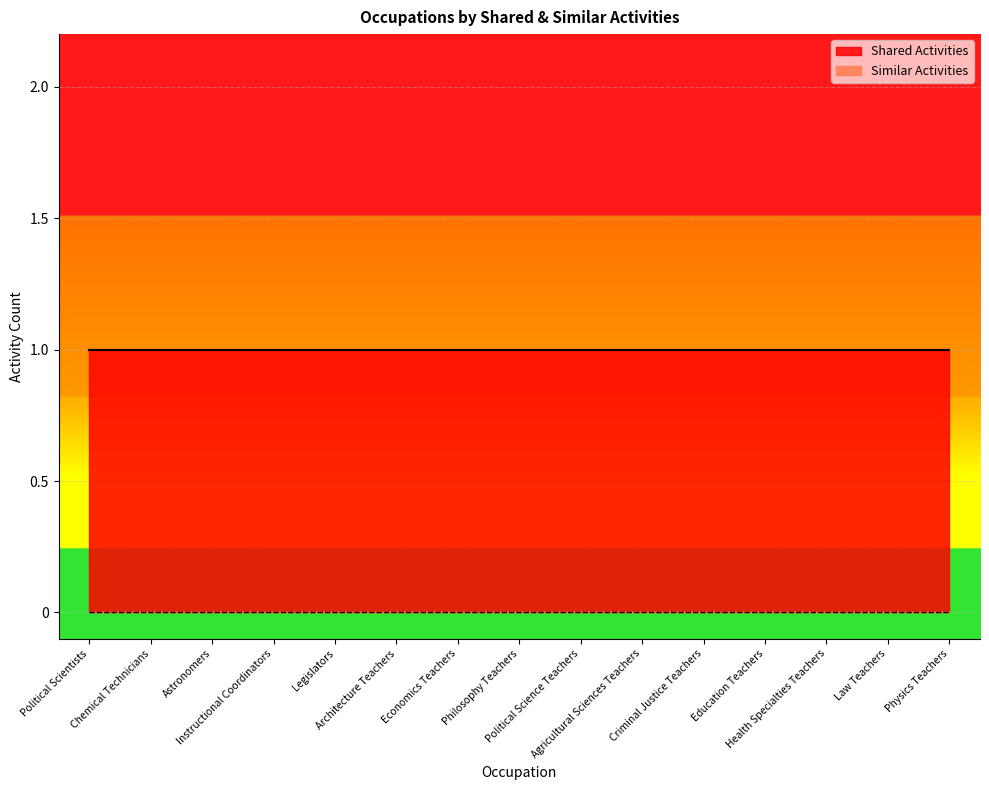

Reading left to right, list all the values displayed in this chart.

Shared Activities: 1	1	1	1	1	1	1	1	1	1	1	1	1	1	1
Similar Activities: 0	0	0	0	0	0	0	0	0	0	0	0	0	0	0